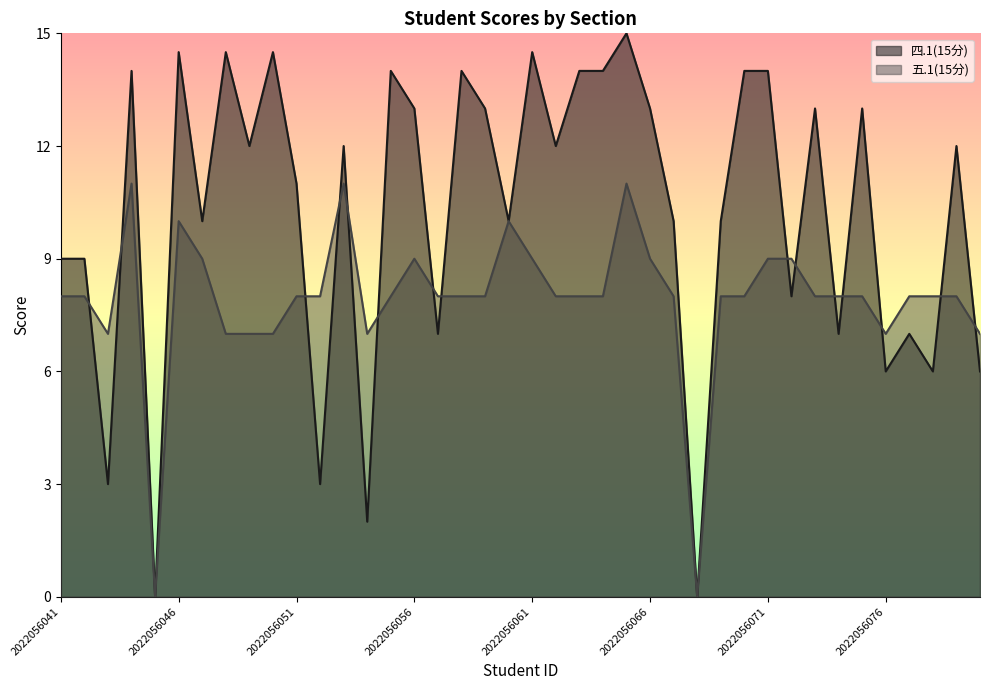

At which label does 五.1(15分) reach its minimum?

2022056045